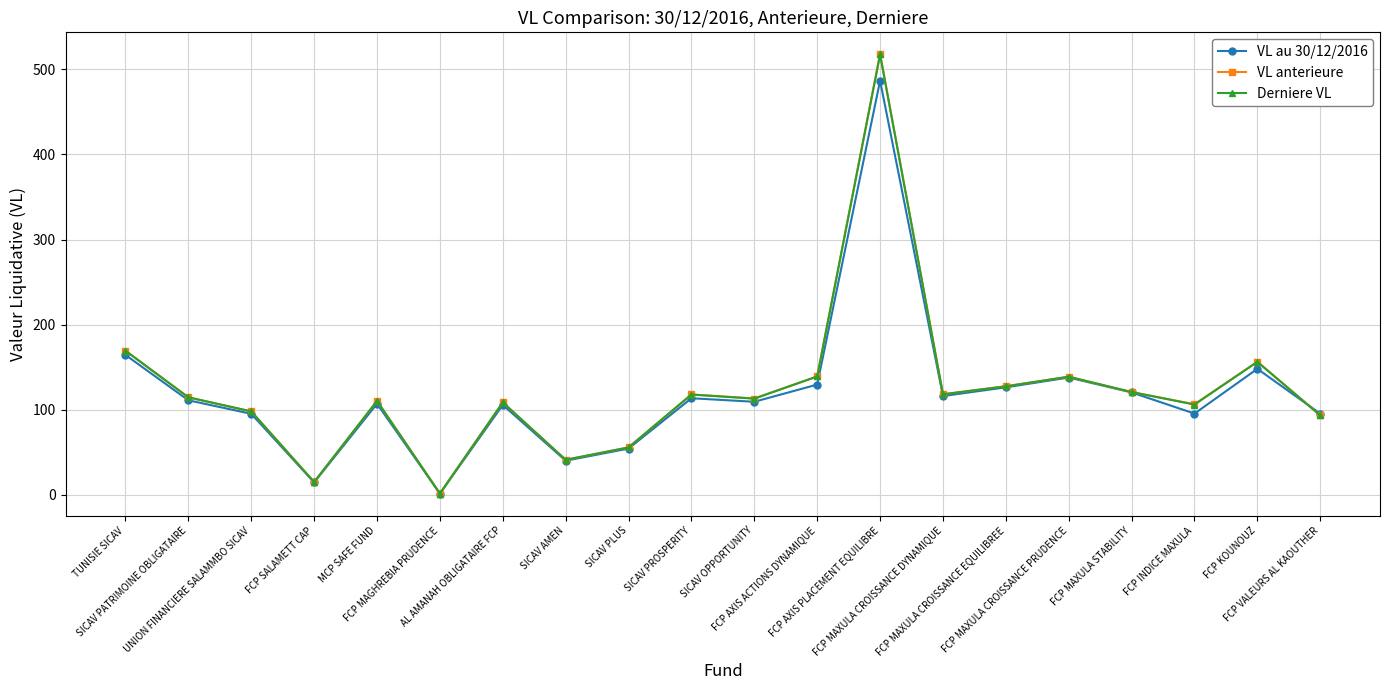

Is it true that VL au 30/12/2016 equals 109.4 at SICAV OPPORTUNITY?

True